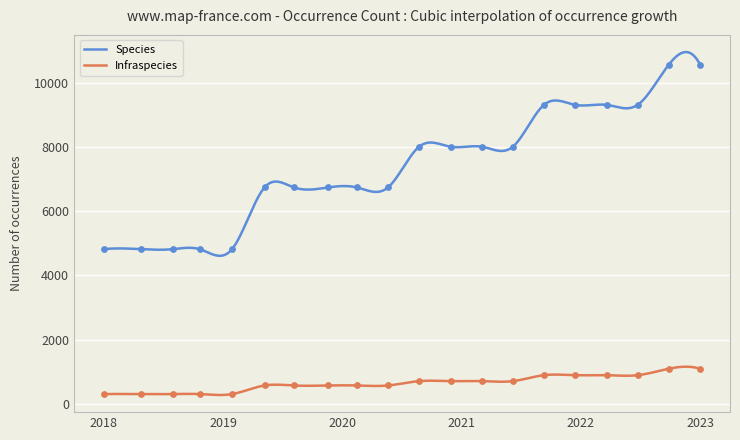

Which series contains the lowest Y value?

Infraspecies